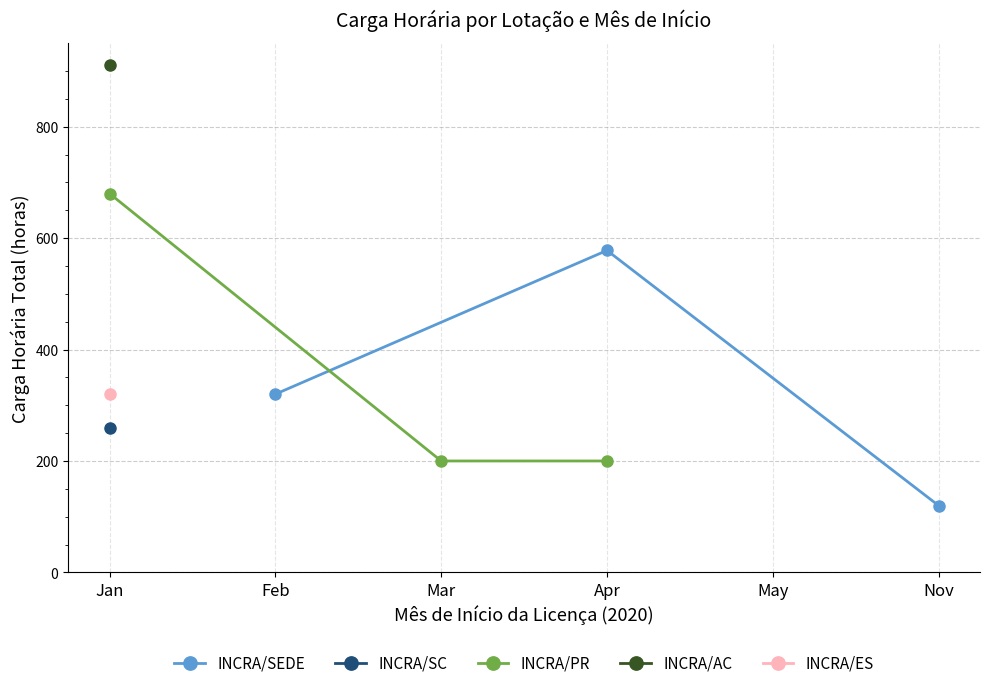

What is the value of the INCRA/SEDE point at the 3rd from the left?

120